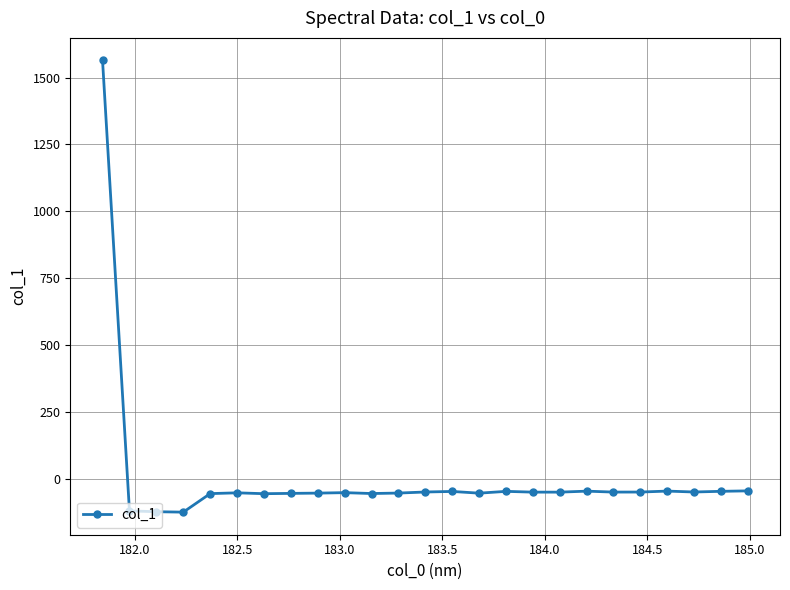

What is the value of the 25th point from the left?

-45.7